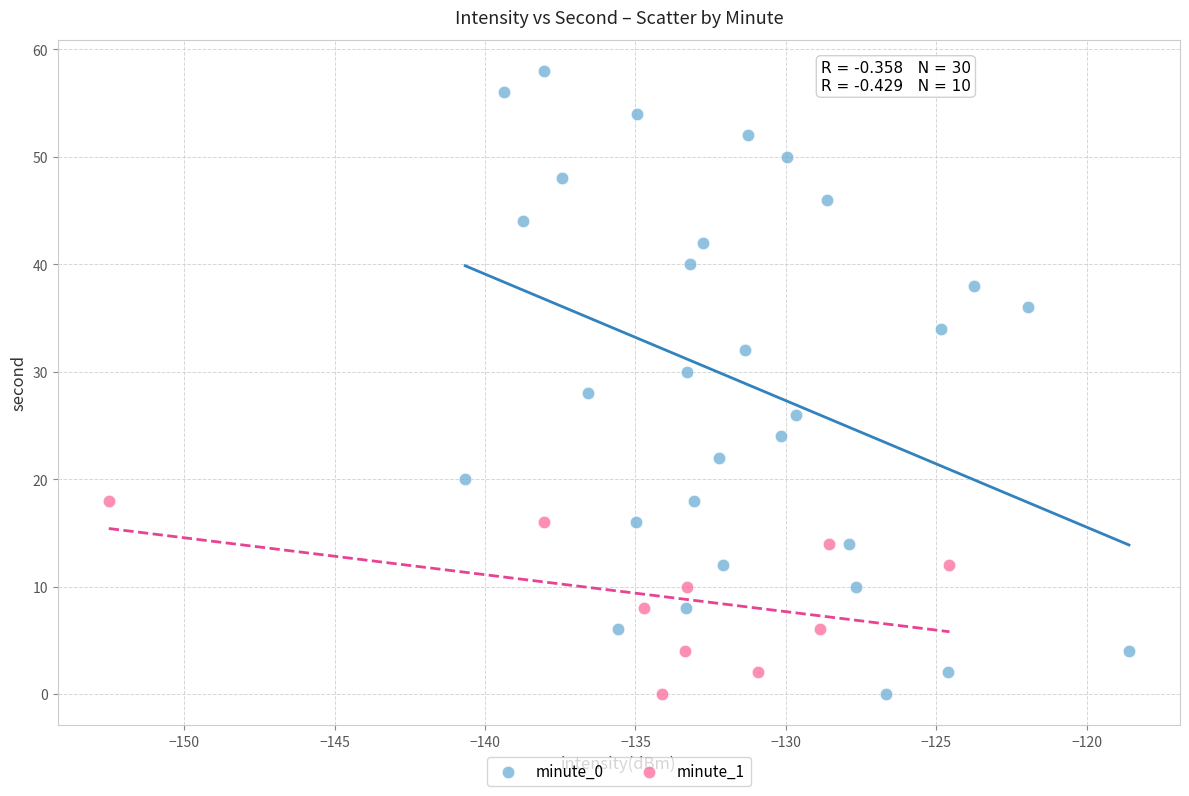

Which series reaches the maximum Y coordinate?

minute_0